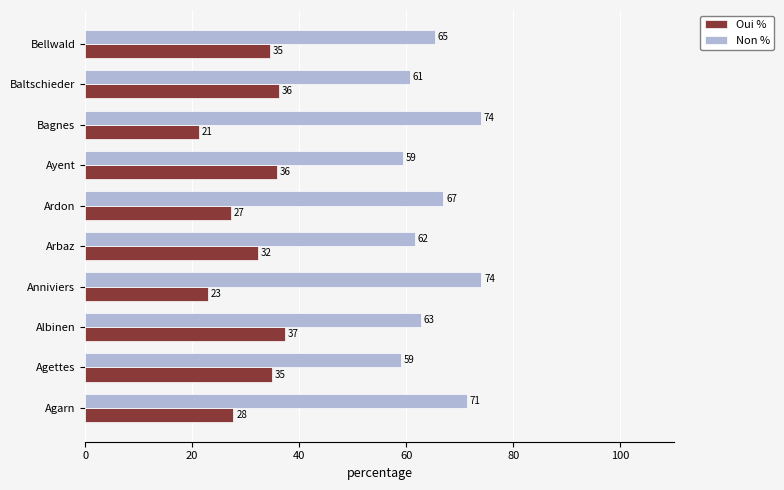

What is the sum of all Oui % values?

310.4